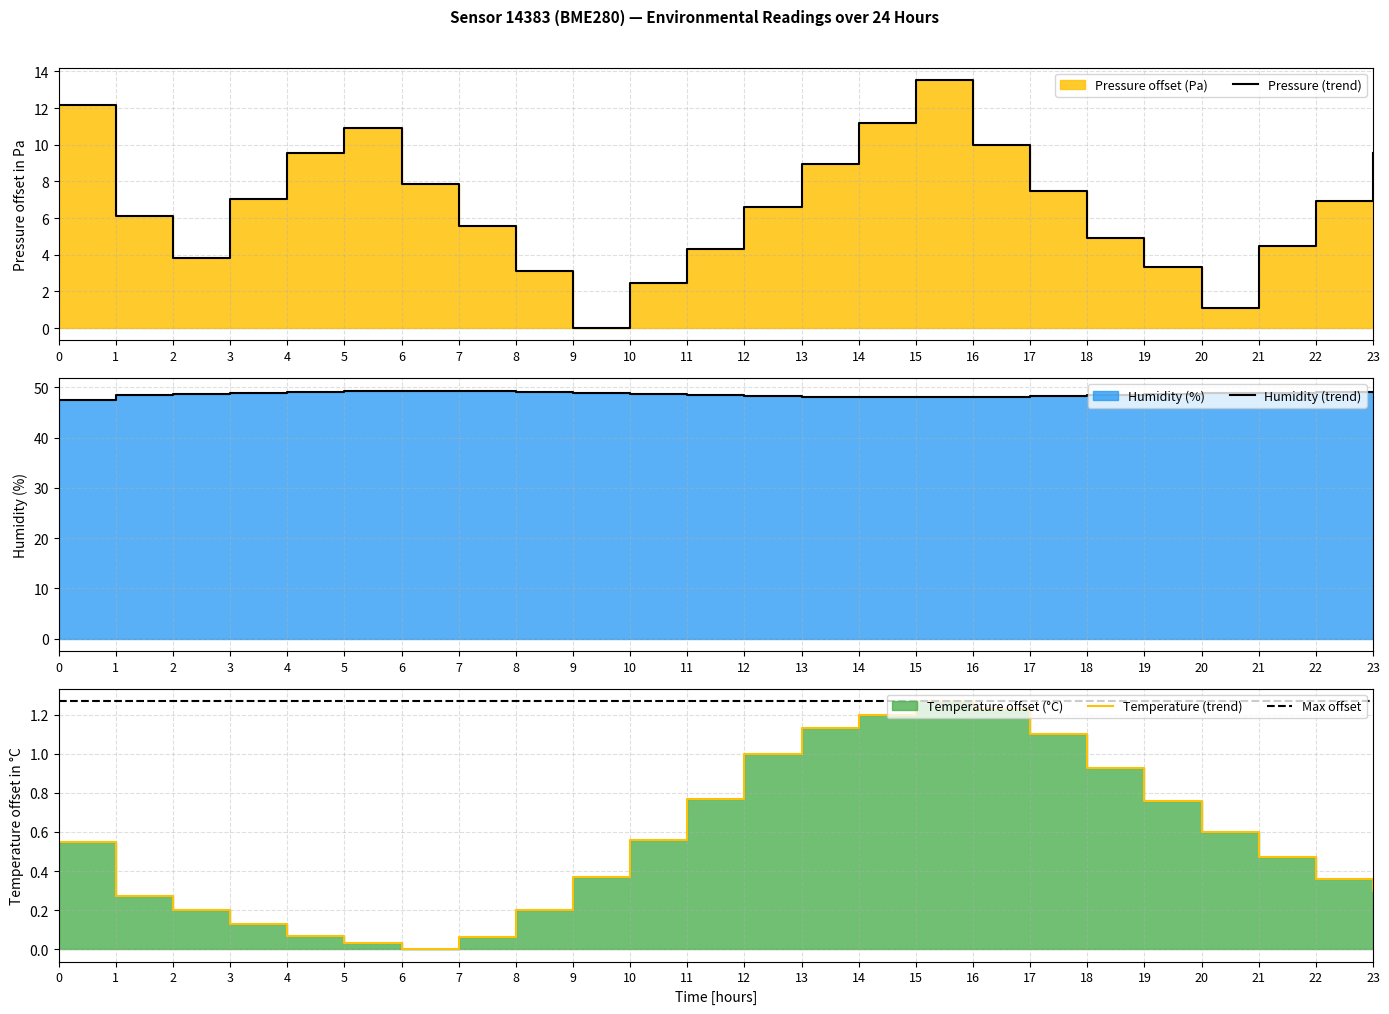

True or false: Pressure (trend) has a value of 5.6 at 7.

True